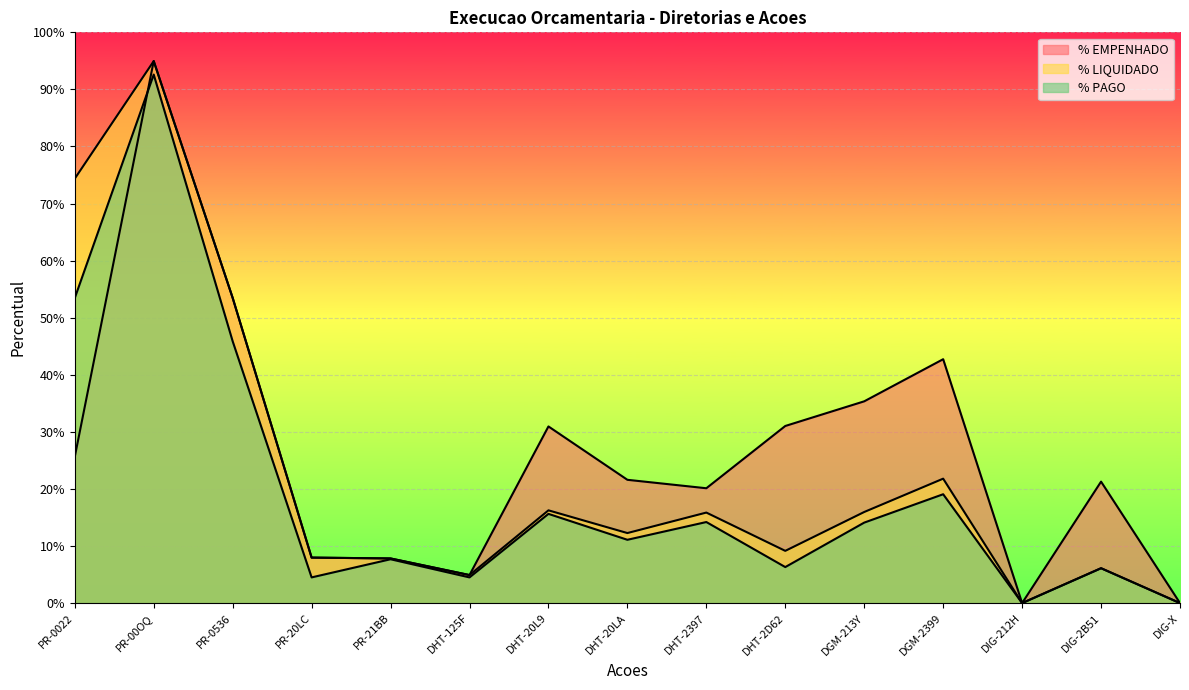

What position from the left is DHT-20L9?

7